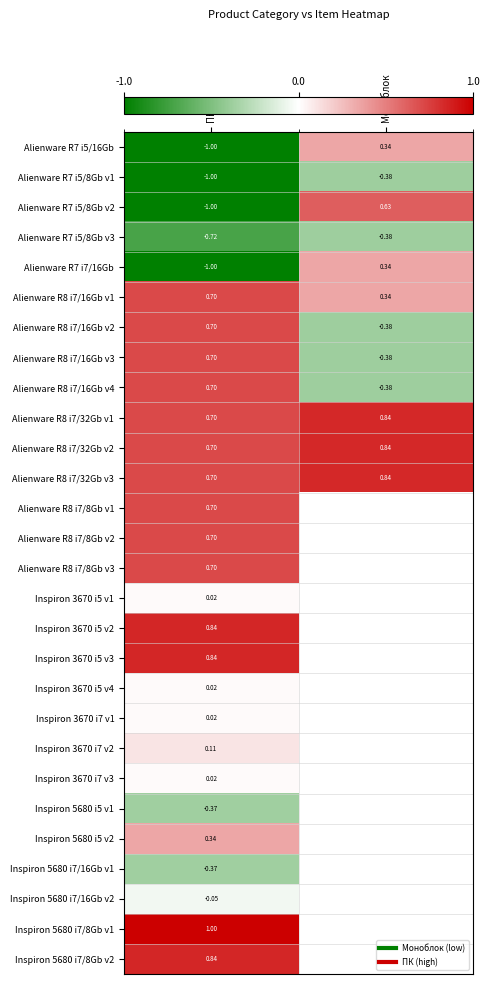

Which series has the largest range (max minus min)?

Alienware R7 i5/8Gb v2